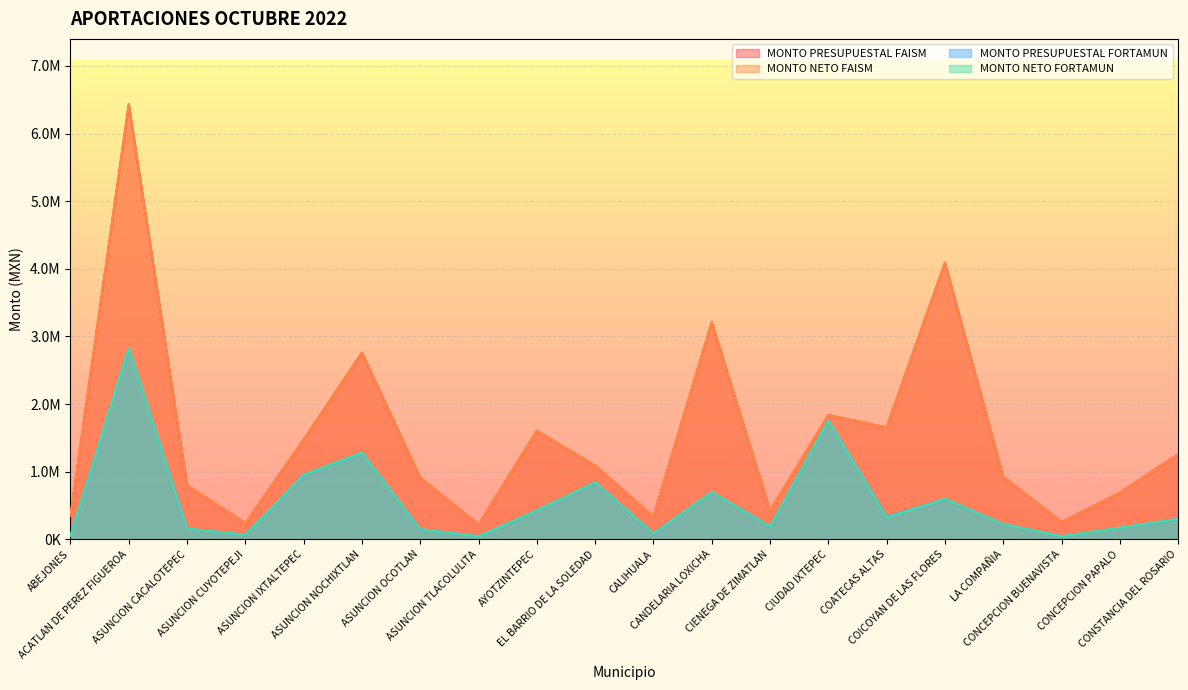

Reading right to left, transcribe all the data shown in this chart.

MONTO PRESUPUESTAL FAISM: CONSTANCIA DEL ROSARIO=1260481.9	CONCEPCION PAPALO=690818.7	CONCEPCION BUENAVISTA=257869.2	LA COMPAÑIA=927396.3	COICOYAN DE LAS FLORES=4091975.1	COATECAS ALTAS=1656607.1	CIUDAD IXTEPEC=1838169.1	CIENEGA DE ZIMATLAN=426933.1	CANDELARIA LOXICHA=3214334.0	CALIHUALA=339434.3	EL BARRIO DE LA SOLEDAD=1091744.5	AYOTZINTEPEC=1605371.5	ASUNCION TLACOLULITA=220289.3	ASUNCION OCOTLAN=912673.4	ASUNCION NOCHIXTLAN=2761076.5	ASUNCION IXTALTEPEC=1477020.2	ASUNCION CUYOTEPEJI=240357.1	ASUNCION CACALOTEPEC=799827.6	ACATLAN DE PEREZ FIGUEROA=6433800.5	ABEJONES=352685.2
MONTO NETO FAISM: CONSTANCIA DEL ROSARIO=1260481.9	CONCEPCION PAPALO=690818.7	CONCEPCION BUENAVISTA=257869.2	LA COMPAÑIA=927396.3	COICOYAN DE LAS FLORES=4091975.1	COATECAS ALTAS=1656607.1	CIUDAD IXTEPEC=1838169.1	CIENEGA DE ZIMATLAN=426933.1	CANDELARIA LOXICHA=3214334.0	CALIHUALA=339434.3	EL BARRIO DE LA SOLEDAD=1091744.5	AYOTZINTEPEC=1605371.5	ASUNCION TLACOLULITA=220289.3	ASUNCION OCOTLAN=912673.4	ASUNCION NOCHIXTLAN=2761076.5	ASUNCION IXTALTEPEC=1477020.2	ASUNCION CUYOTEPEJI=240357.1	ASUNCION CACALOTEPEC=799827.6	ACATLAN DE PEREZ FIGUEROA=6433800.5	ABEJONES=352685.2
MONTO PRESUPUESTAL FORTAMUN: CONSTANCIA DEL ROSARIO=303700.0	CONCEPCION PAPALO=172558.2	CONCEPCION BUENAVISTA=47118.3	LA COMPAÑIA=226004.9	COICOYAN DE LAS FLORES=599191.9	COATECAS ALTAS=335592.6	CIUDAD IXTEPEC=1759542.6	CIENEGA DE ZIMATLAN=190666.2	CANDELARIA LOXICHA=699631.5	CALIHUALA=87845.6	EL BARRIO DE LA SOLEDAD=844244.6	AYOTZINTEPEC=429641.2	ASUNCION TLACOLULITA=45990.5	ASUNCION OCOTLAN=150064.3	ASUNCION NOCHIXTLAN=1282219.2	ASUNCION IXTALTEPEC=956213.2	ASUNCION CUYOTEPEJI=69361.6	ASUNCION CACALOTEPEC=159588.2	ACATLAN DE PEREZ FIGUEROA=2830042.5	ABEJONES=52694.8
MONTO NETO FORTAMUN: CONSTANCIA DEL ROSARIO=303700.0	CONCEPCION PAPALO=172558.2	CONCEPCION BUENAVISTA=47118.3	LA COMPAÑIA=226004.9	COICOYAN DE LAS FLORES=599191.9	COATECAS ALTAS=324009.6	CIUDAD IXTEPEC=1759542.6	CIENEGA DE ZIMATLAN=190666.2	CANDELARIA LOXICHA=699631.5	CALIHUALA=87845.6	EL BARRIO DE LA SOLEDAD=844244.6	AYOTZINTEPEC=429641.2	ASUNCION TLACOLULITA=45990.5	ASUNCION OCOTLAN=150064.3	ASUNCION NOCHIXTLAN=1282219.2	ASUNCION IXTALTEPEC=956213.2	ASUNCION CUYOTEPEJI=69361.6	ASUNCION CACALOTEPEC=159588.2	ACATLAN DE PEREZ FIGUEROA=2830042.5	ABEJONES=52694.8